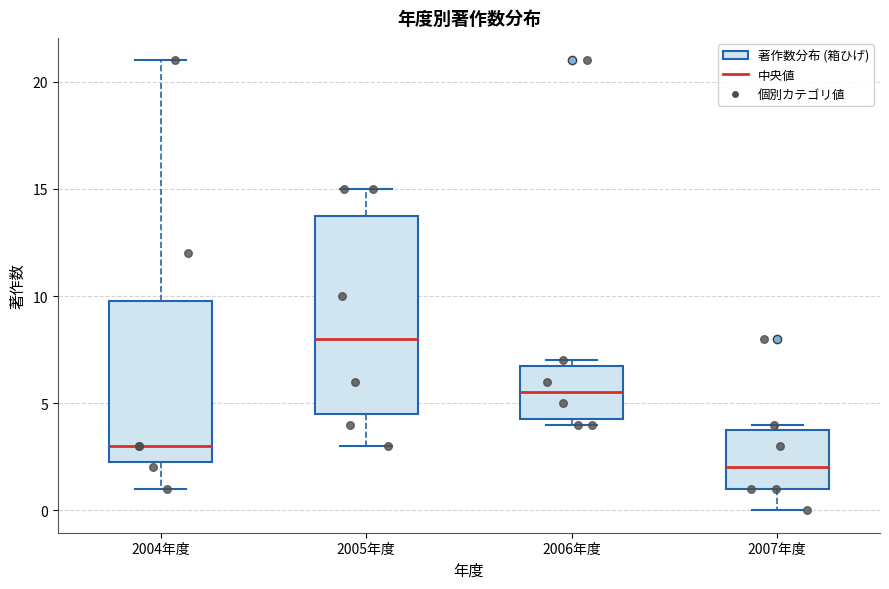

Which box has the highest median line?

2005年度